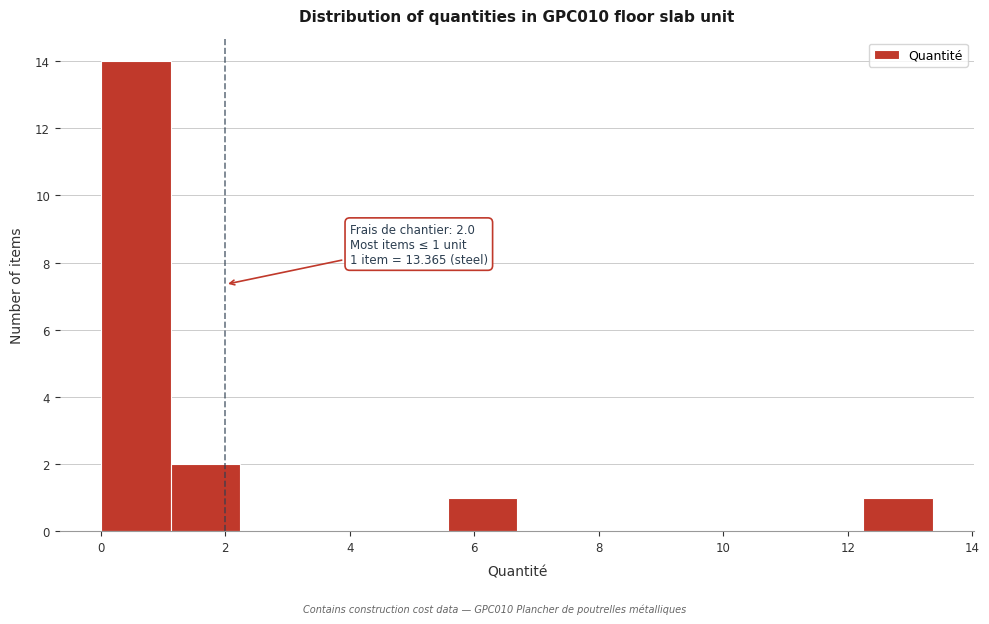

Which range on the x-axis has the tallest bar?

0.0 to 1.2